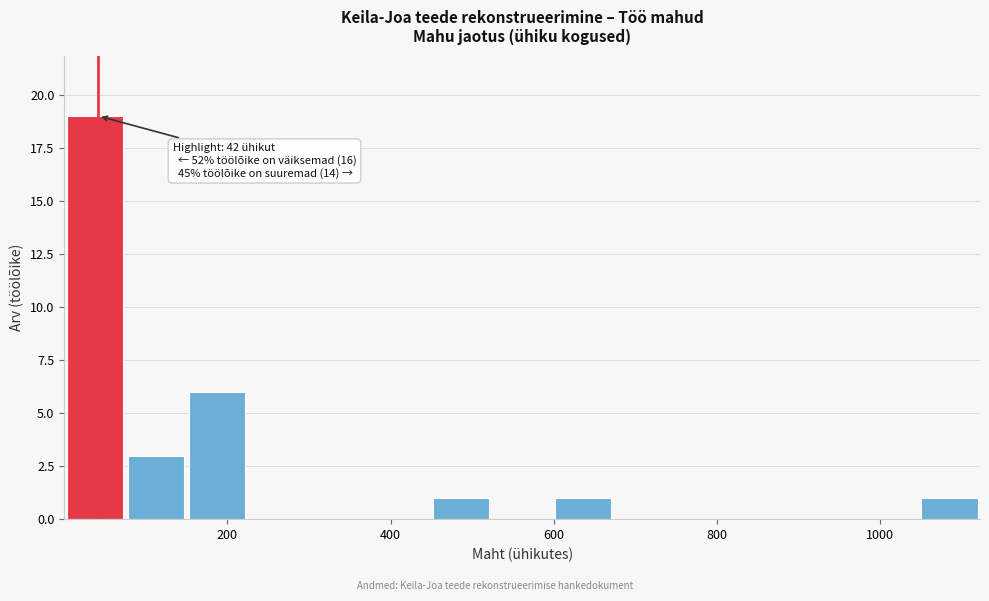

Around what value on the x-axis is the tallest bar? Give the approximate position of its centre, as read against the axis.

40